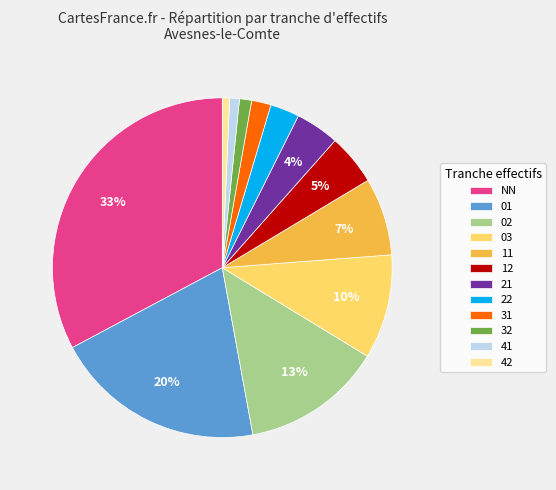

Is it true that 11 is 7% of the pie?

True